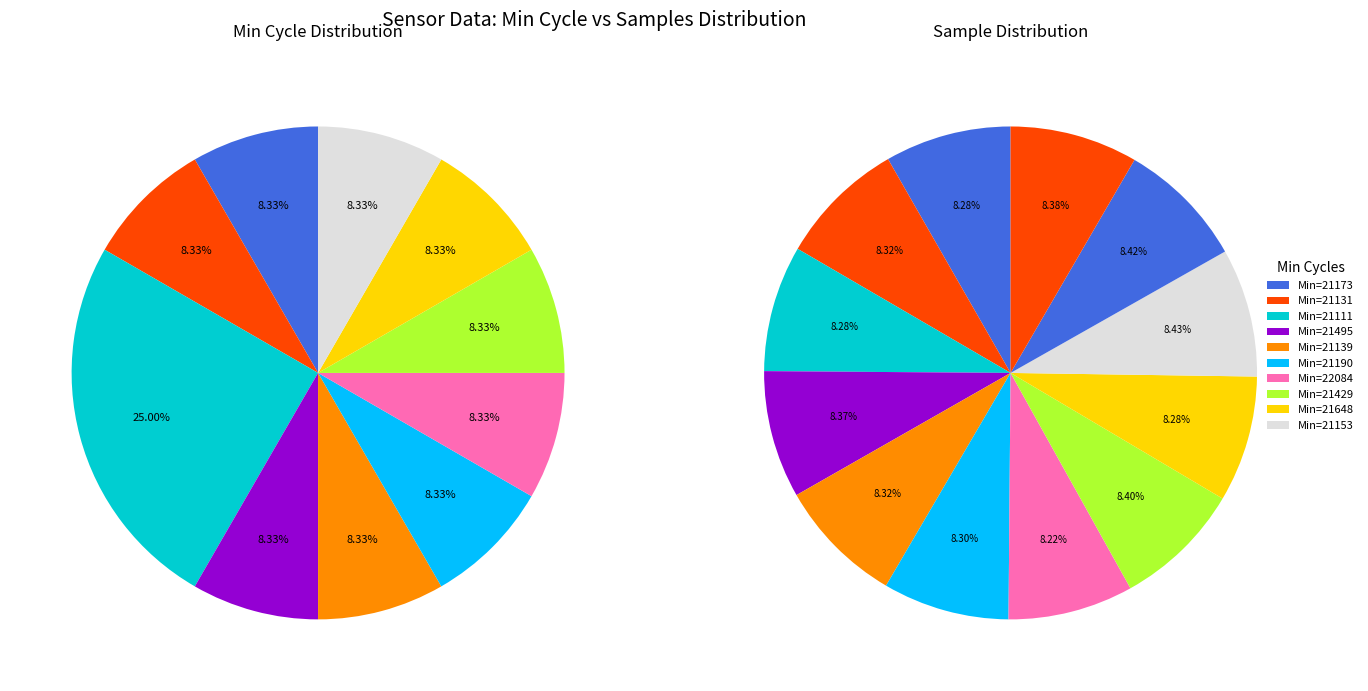

How many segments does this pie chart have?

12